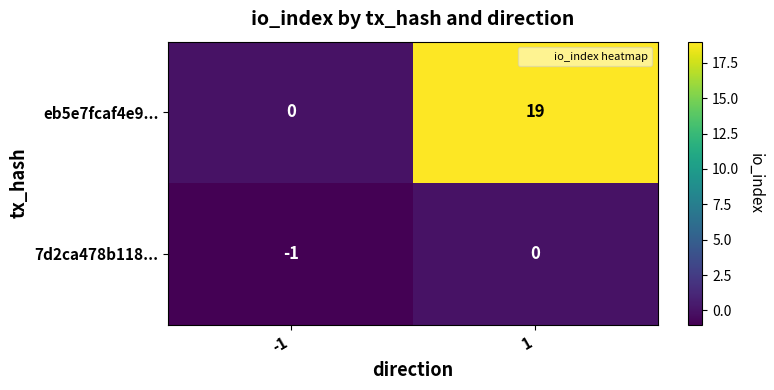

The eb5e7fcaf4e9... series shows 0 at -1. True or false?

True